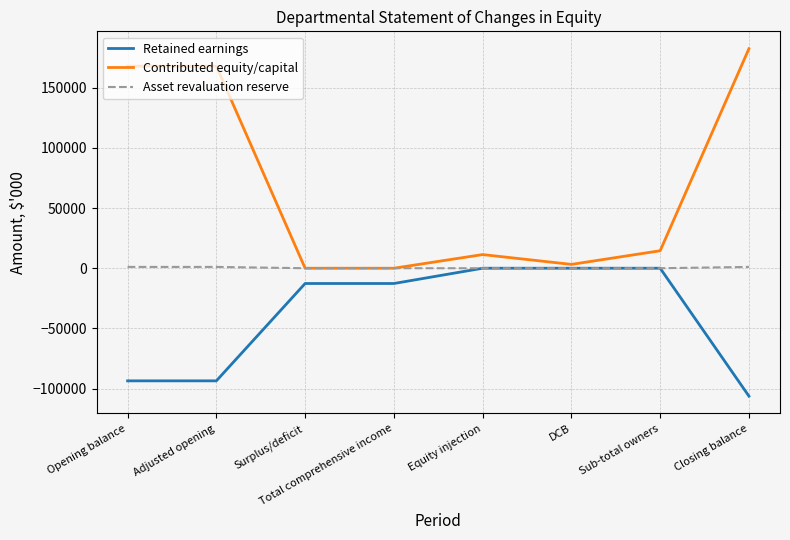

How many Retained earnings values are between -93541 and 0?

7